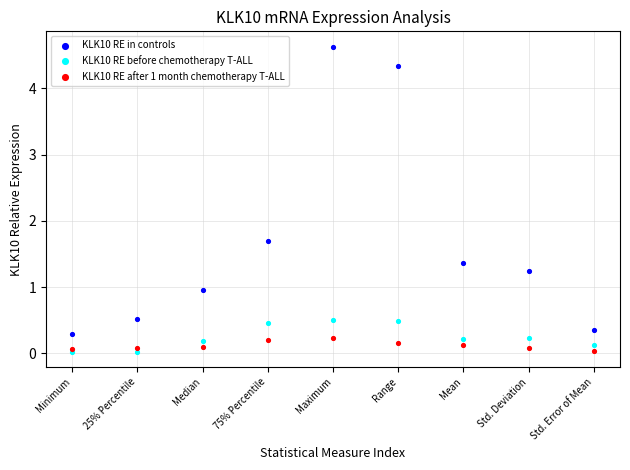

Across all series, what Y value is closest to 2?

1.7